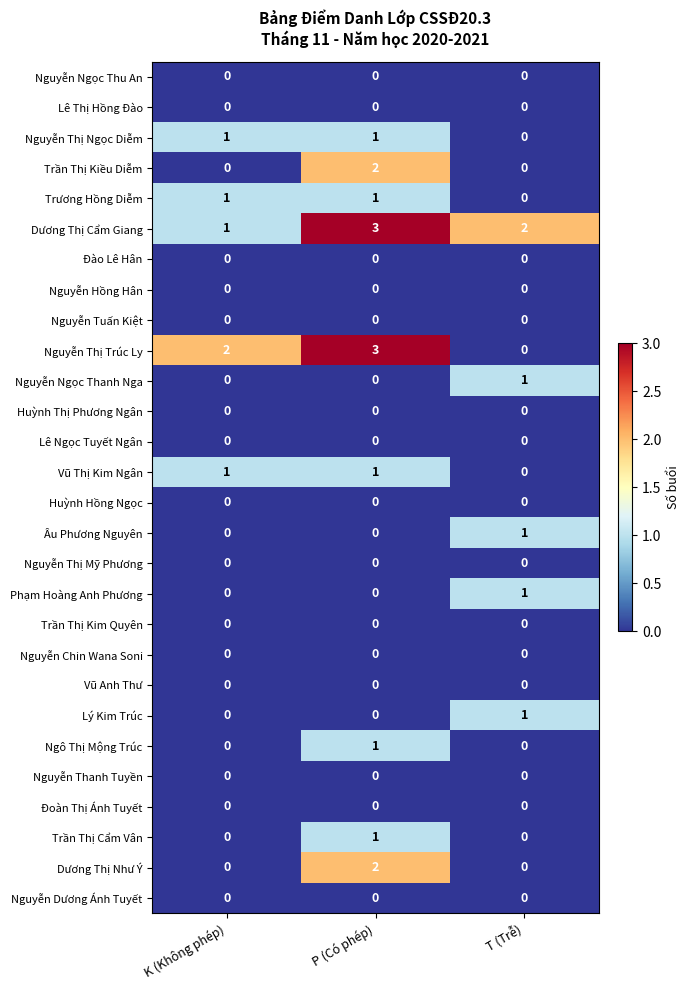

At which category is the sum across all series the highest?

P (Có phép)